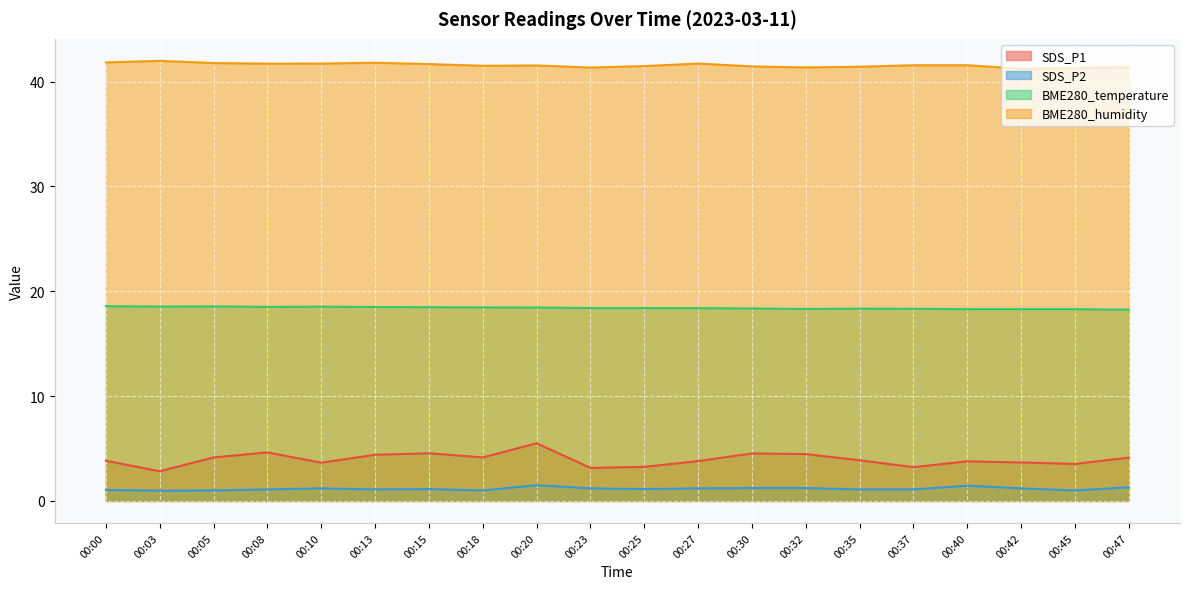

Which series has the widest spread of values?

SDS_P1